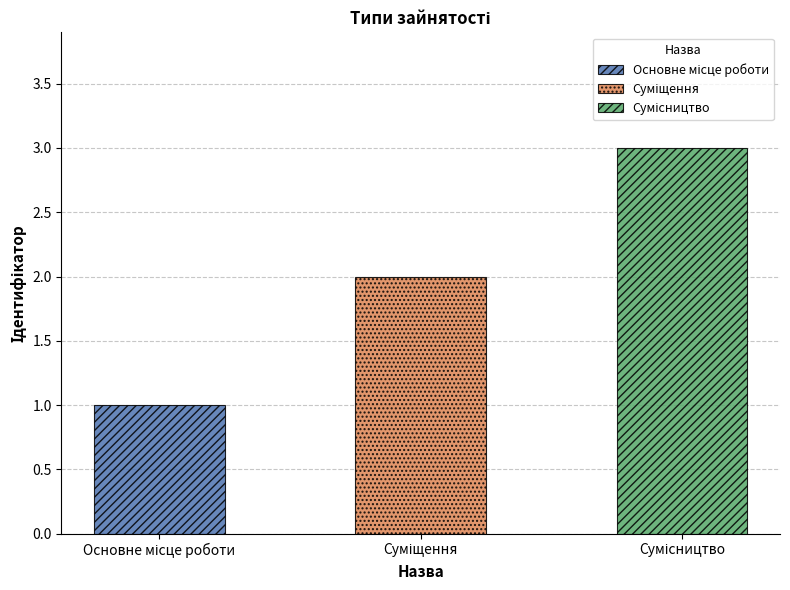

What is the sum of the values at Суміщення and Сумісництво?

5